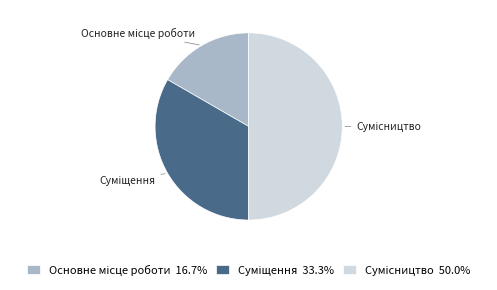

Count the number of slices in the pie.

3